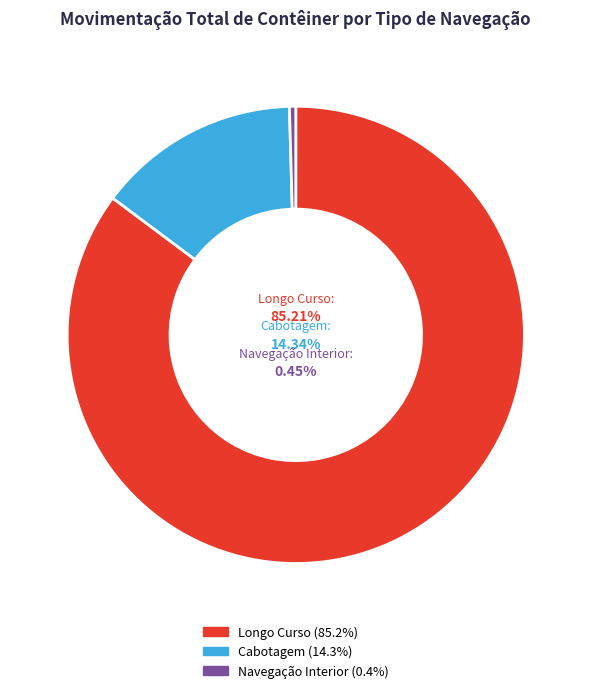

Is Longo Curso the majority of the pie?

Yes